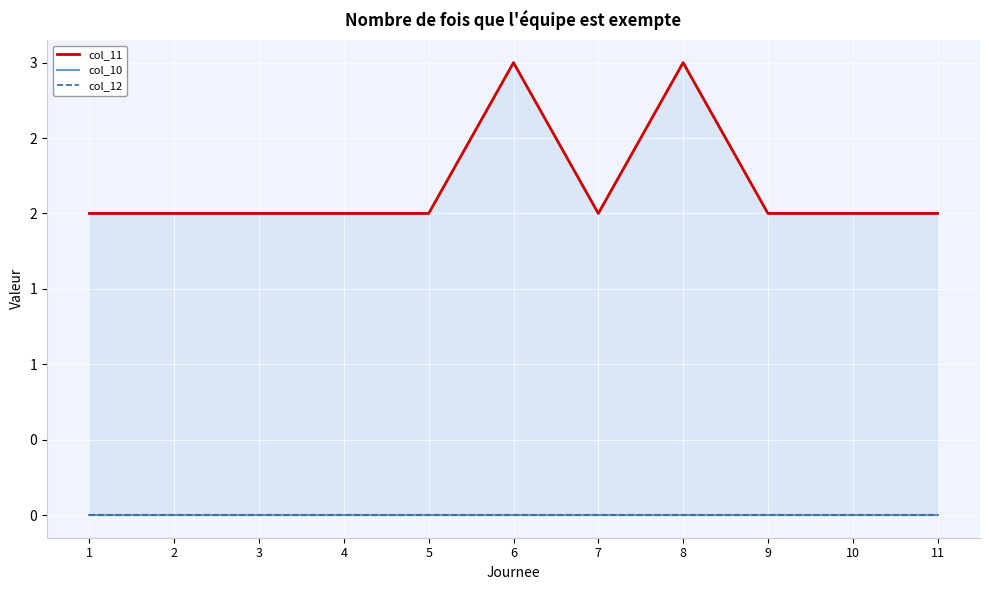

Between 1 and 7, which is larger?

1